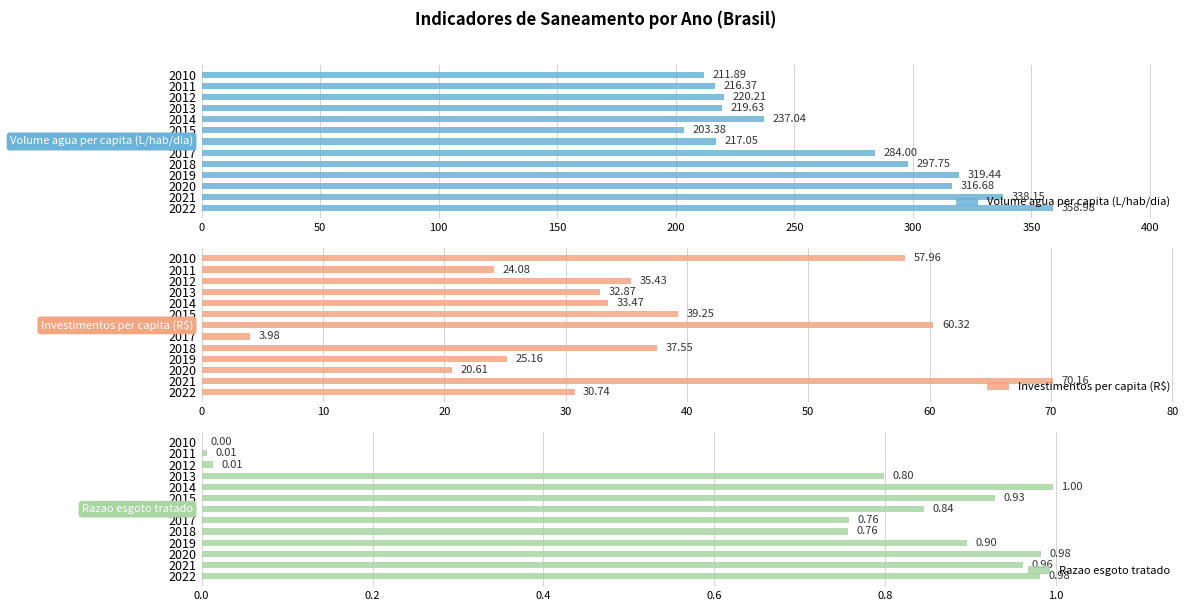

What is the lowest value of the Investimentos per capita (R$) series?

4.0